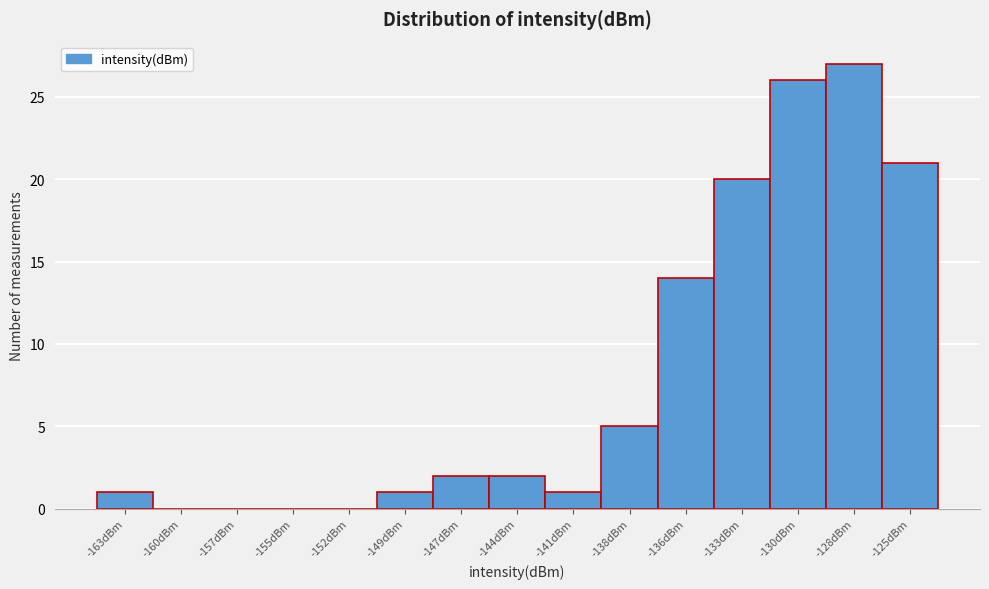

Reading right to left, what are all the values shown in this chart?

-125dBm=21	-128dBm=27	-130dBm=26	-133dBm=20	-136dBm=14	-138dBm=5	-141dBm=1	-144dBm=2	-147dBm=2	-149dBm=1	-152dBm=0	-155dBm=0	-157dBm=0	-160dBm=0	-163dBm=1